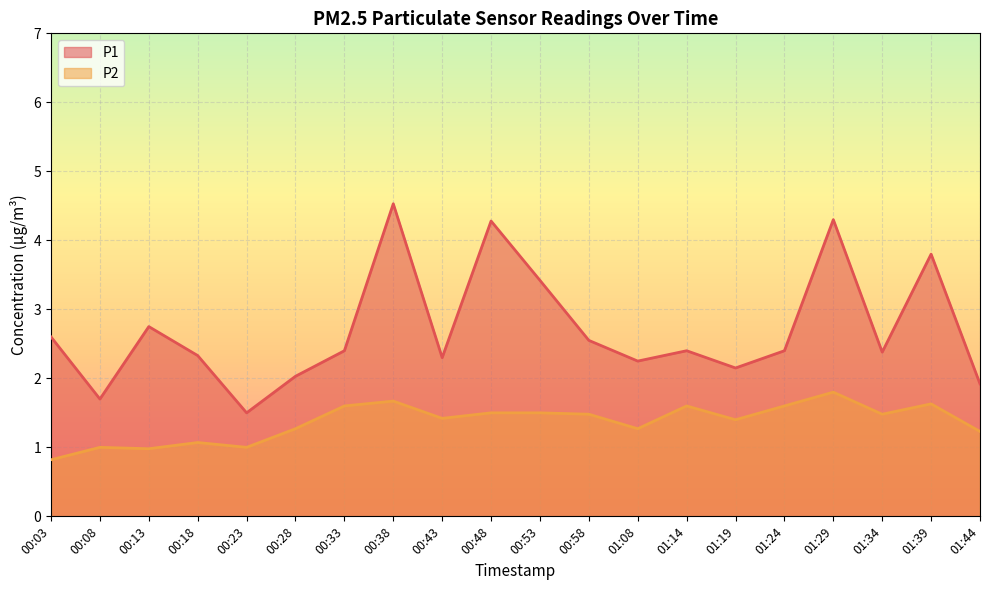

What is the difference between the second highest and minimum values in the P2 series?

0.8